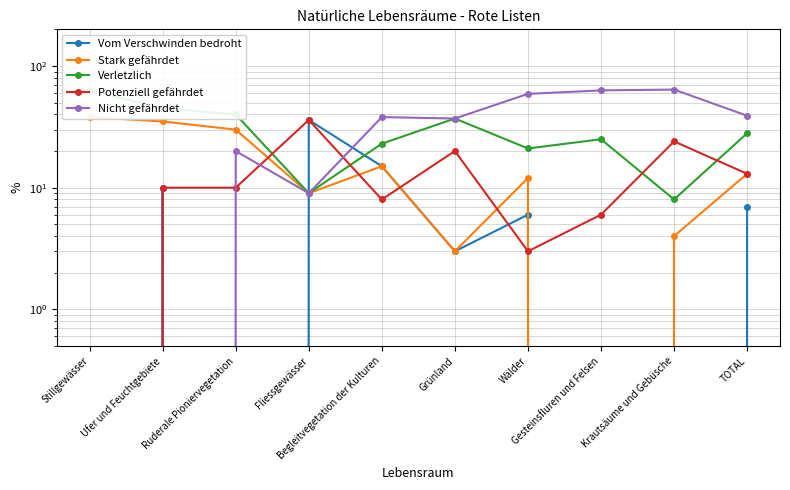

What is the maximum value for Potenziell gefährdet?

36